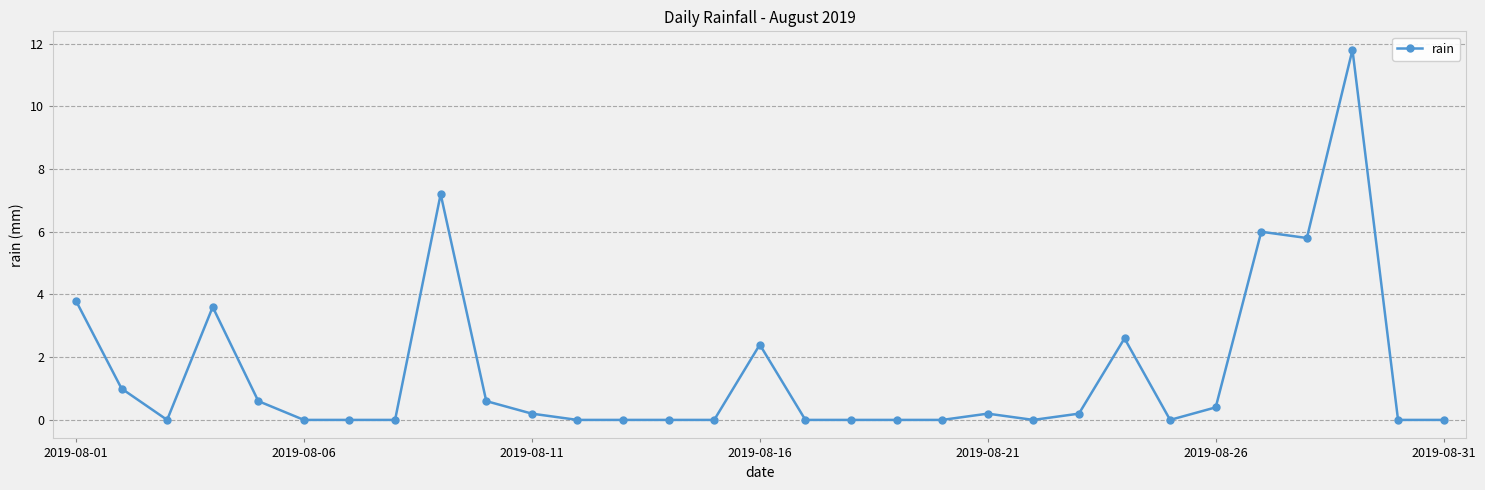

What is the sum of all values?

46.4